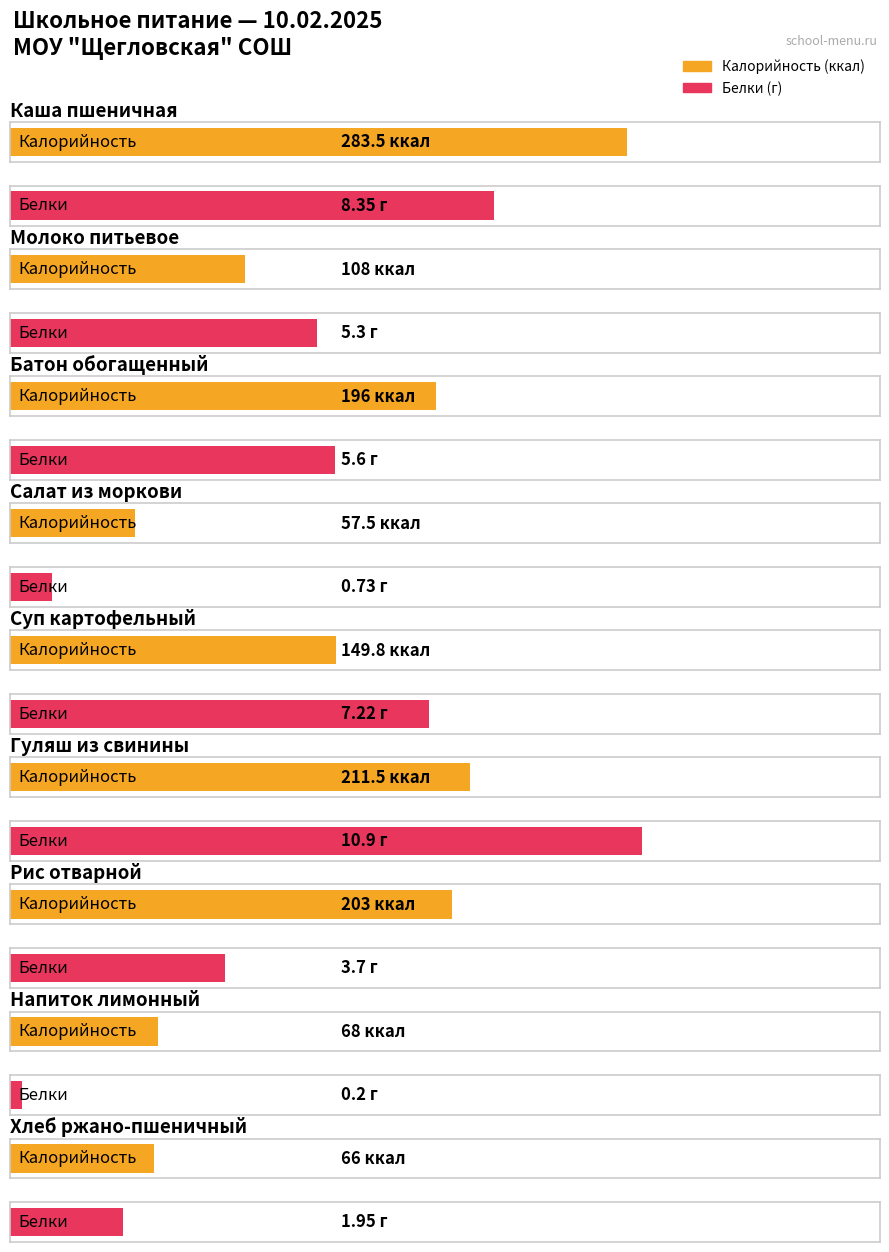

Reading left to right, transcribe all the data shown in this chart.

Калорийность: 283.5	108.0	196.0	57.5	149.8	211.5	203.0	68.0	66.0
Белки: 8.3	5.3	5.6	0.7	7.2	10.9	3.7	0.2	1.9